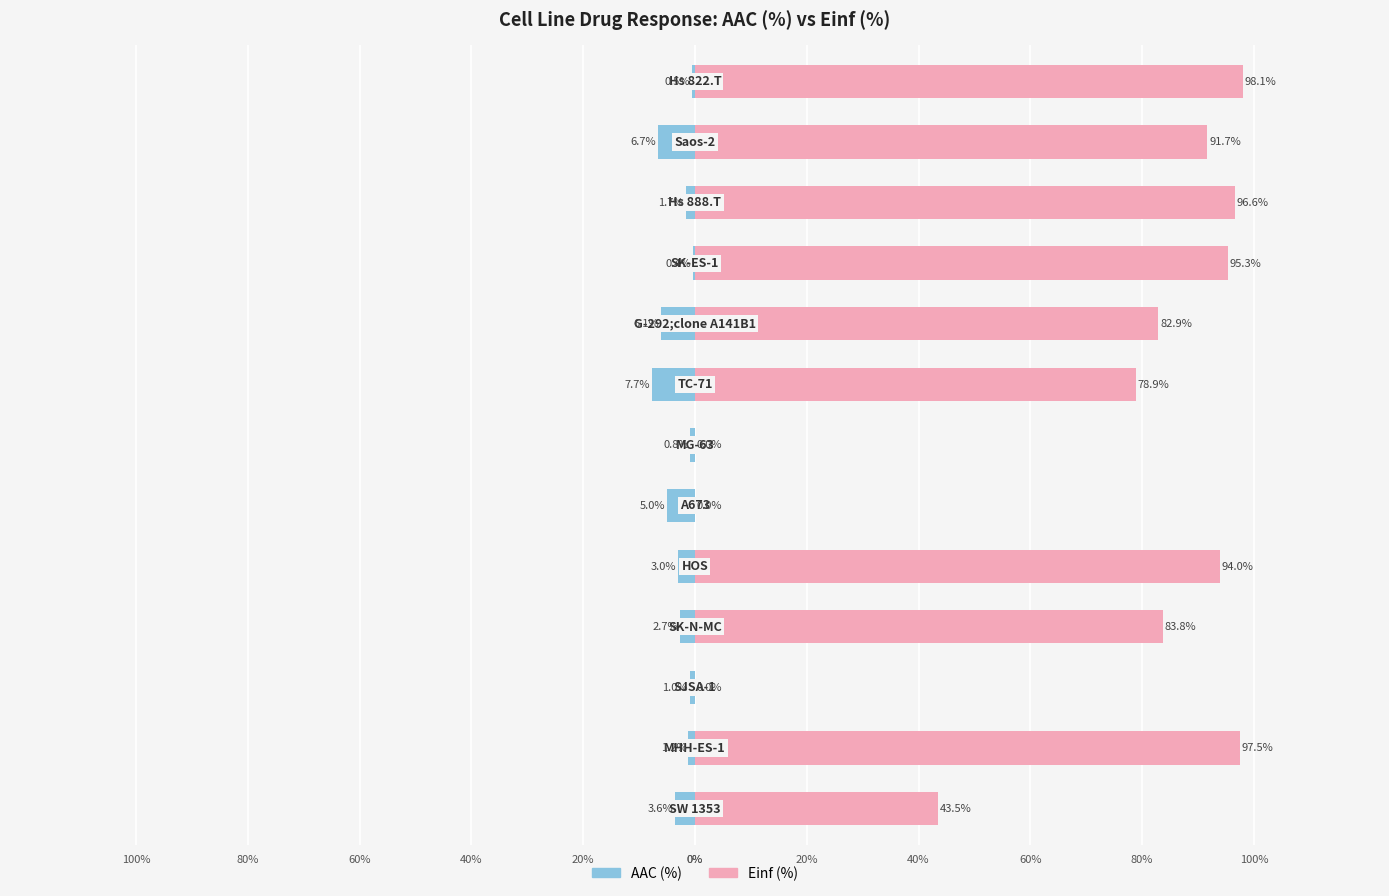

What is the minimum value shown in the chart?

-7.7